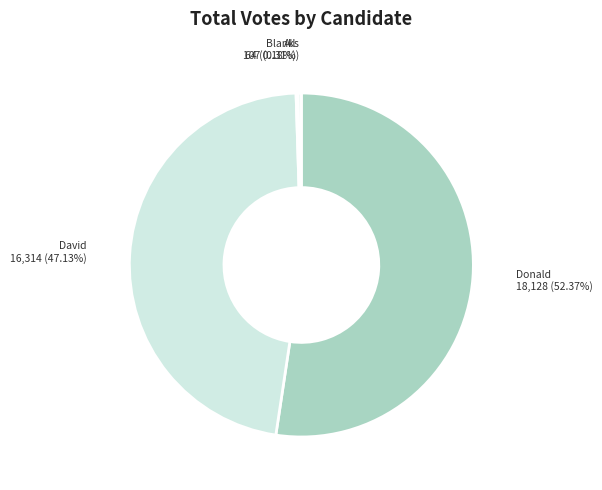

Which category has the biggest portion of the pie?

Donald F. Humason, Jr (Republican)